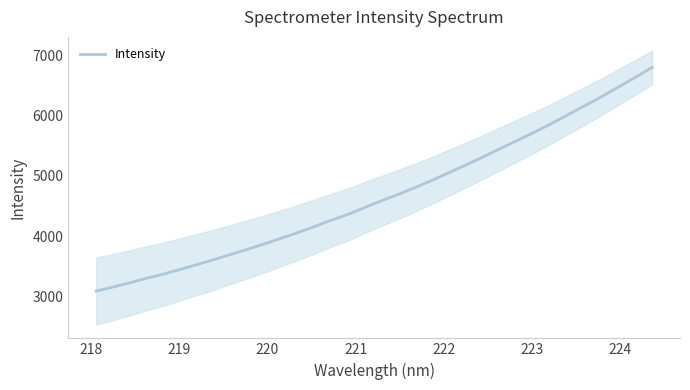

How many values are below 4596?

17